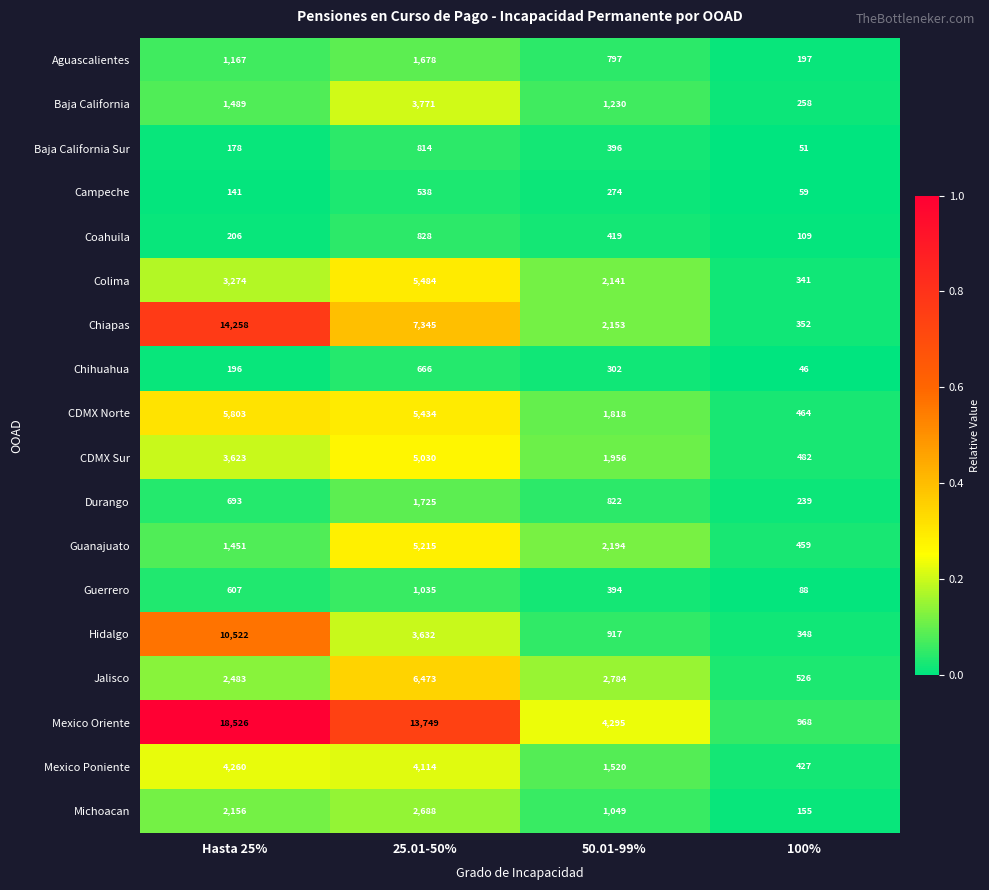

Rank the series at 100% from highest to lowest value.

Mexico Oriente, Jalisco, CDMX Sur, CDMX Norte, Guanajuato, Mexico Poniente, Chiapas, Hidalgo, Colima, Baja California, Durango, Aguascalientes, Michoacan, Coahuila, Guerrero, Campeche, Baja California Sur, Chihuahua